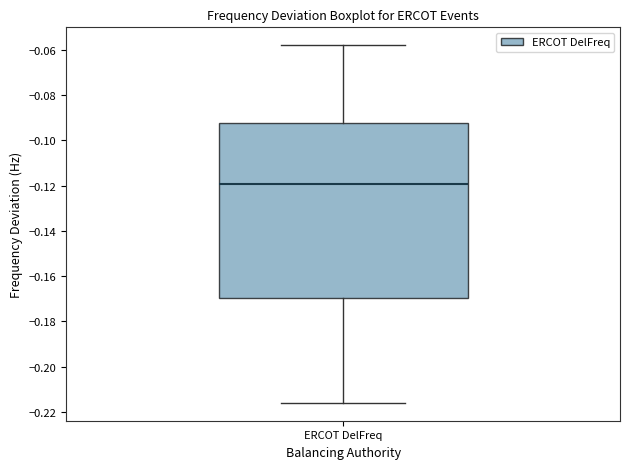

Transcribe this box plot: give where the median line is, the range the box spans, and where the two whiskers end, as read against the y-axis. The values are not printed on the chart, so give them approximately, as read against the axis.

median -0.120, box -0.170 to -0.092, whiskers -0.216 to -0.058